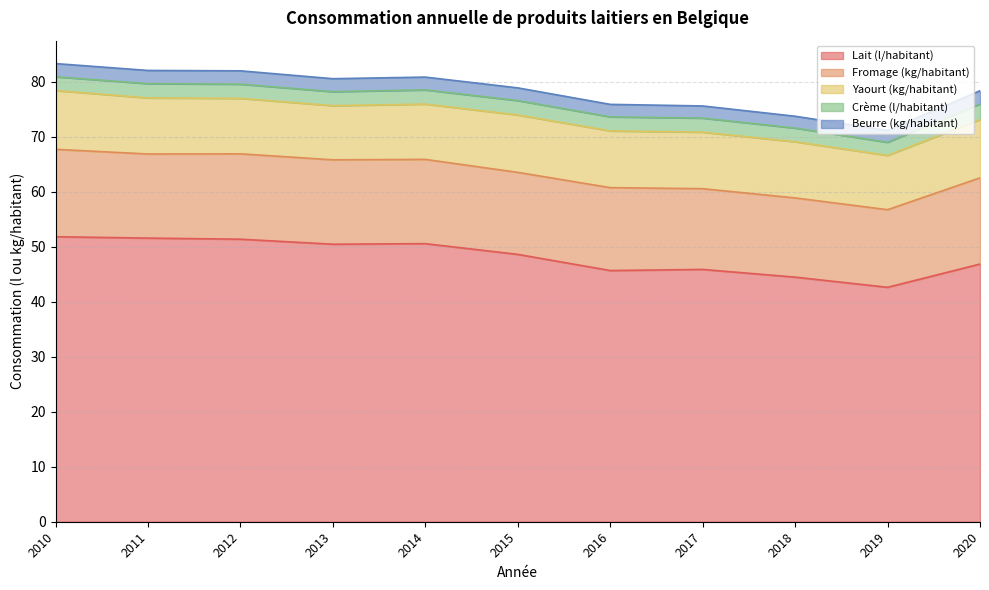

How many data points does each series have?

11